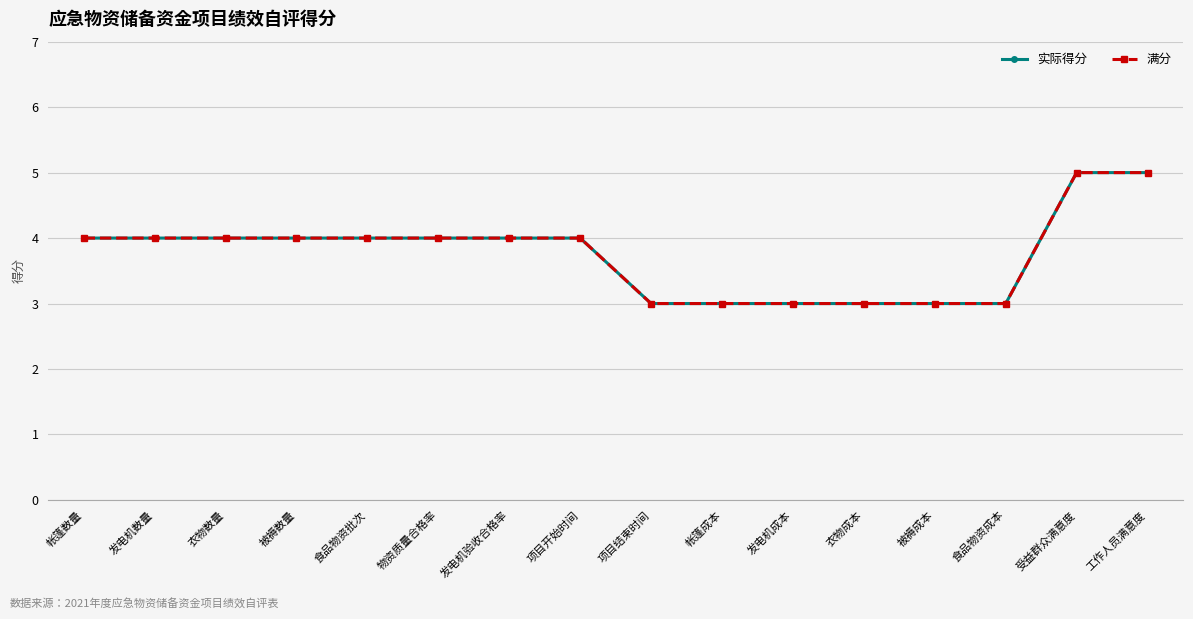

Reading right to left, transcribe all the data shown in this chart.

实际得分: 5	5	3	3	3	3	3	3	4	4	4	4	4	4	4	4
满分: 5	5	3	3	3	3	3	3	4	4	4	4	4	4	4	4